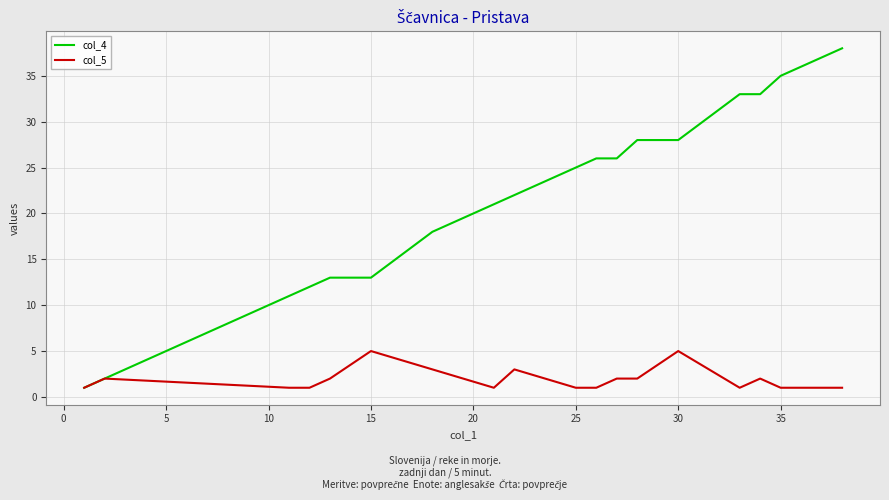

Which series has the largest range (max minus min)?

col_4